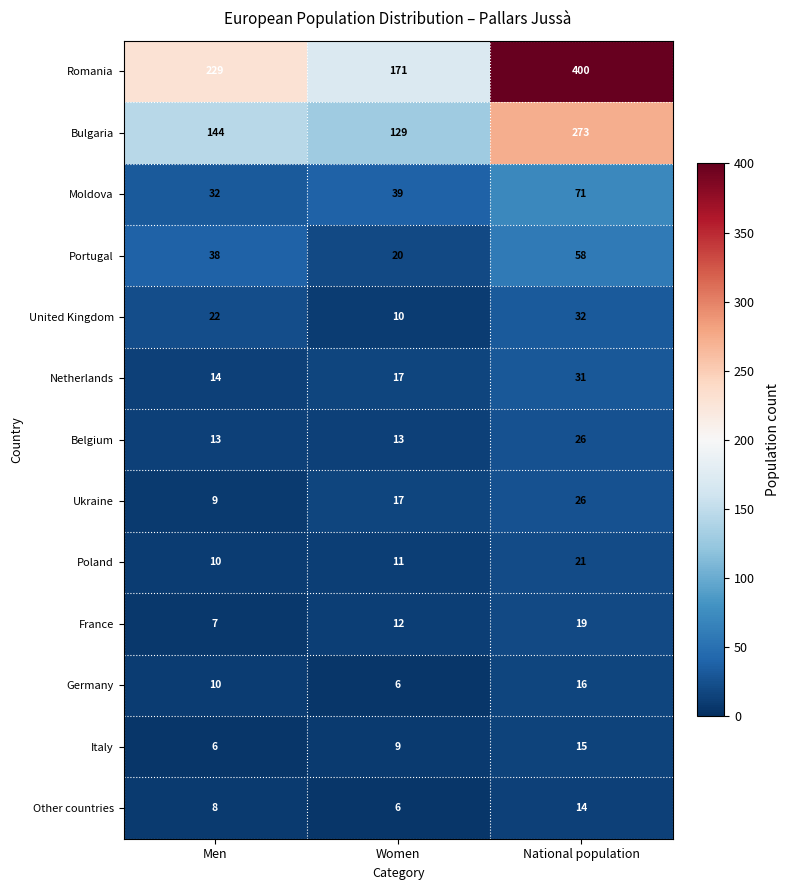

List the labels in order of Bulgaria value, smallest first.

Women, Men, National population